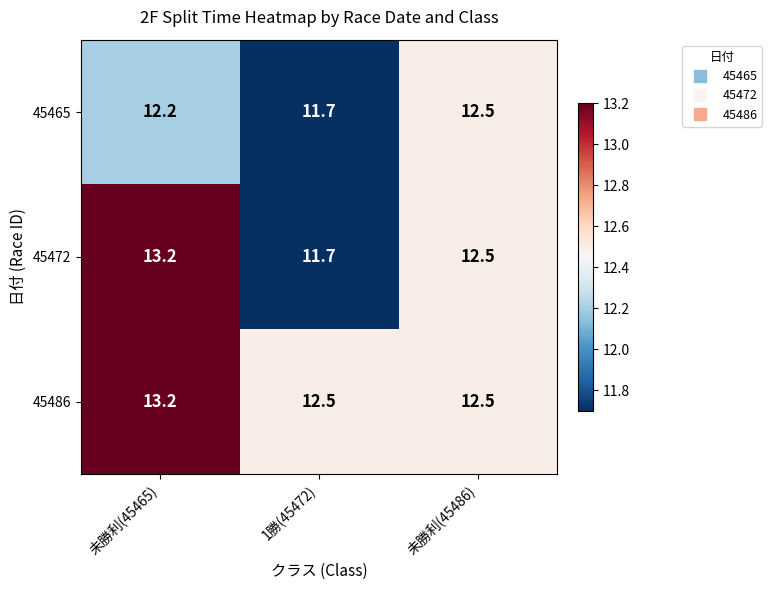

Which series changed the most between 未勝利(45465) and 1勝(45472)?

45472